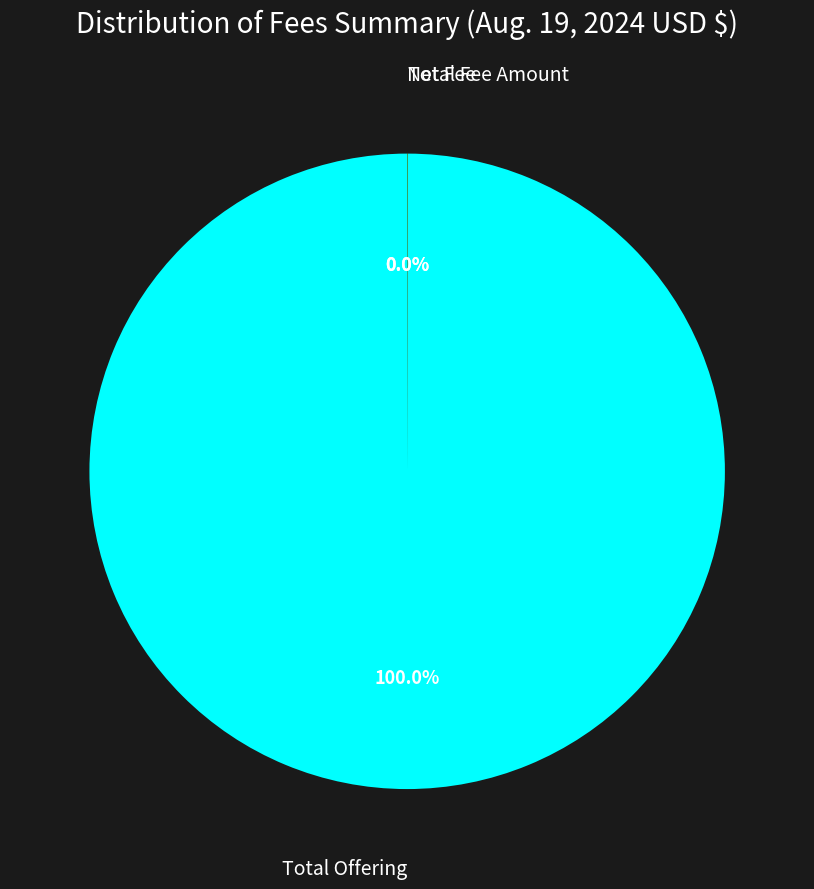

Is there a majority slice in this chart?

Yes